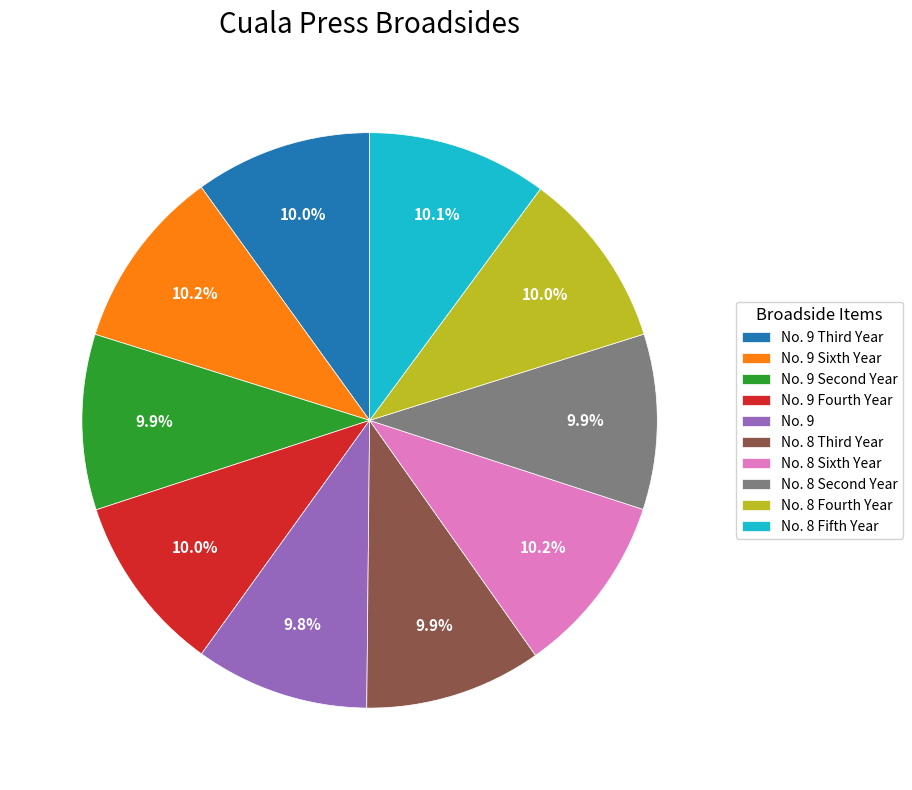

Combined, do No. 8 Sixth Year and No. 9 Sixth Year account for over 50%?

No